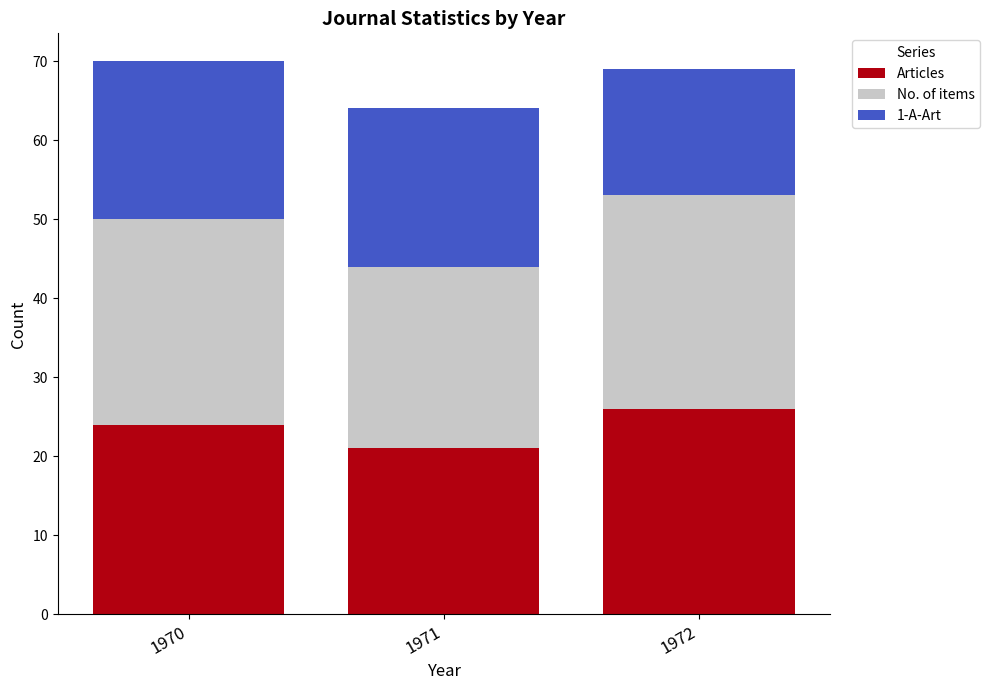

What is the difference between the Articles values at 1972 and 1971?

5